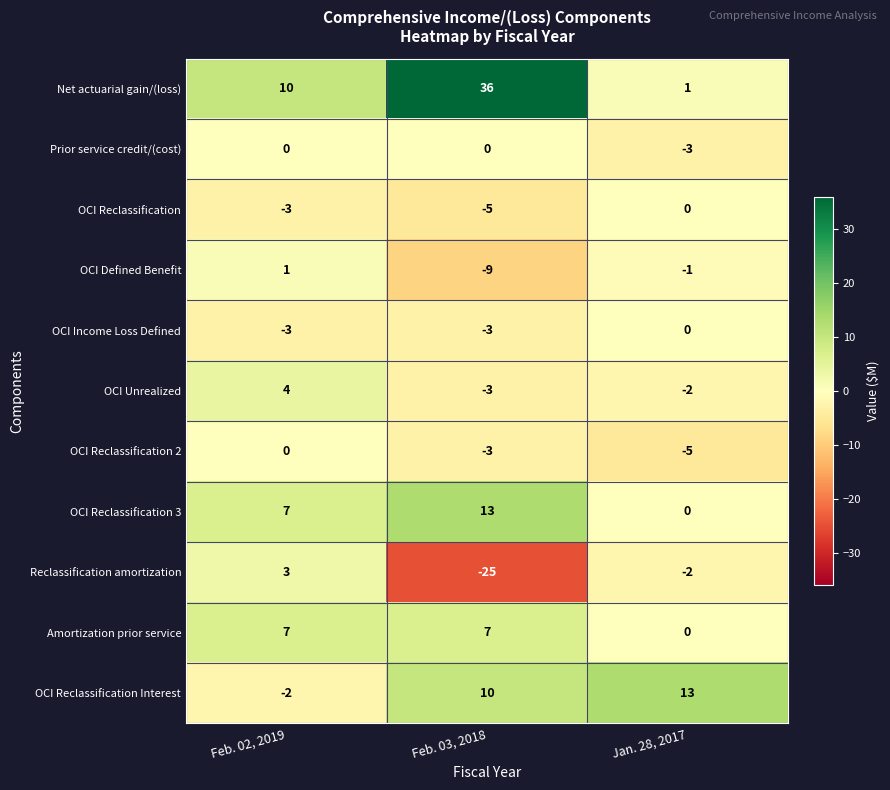

Rank the categories by OCI Unrealized value from lowest to highest.

Feb. 03, 2018, Jan. 28, 2017, Feb. 02, 2019